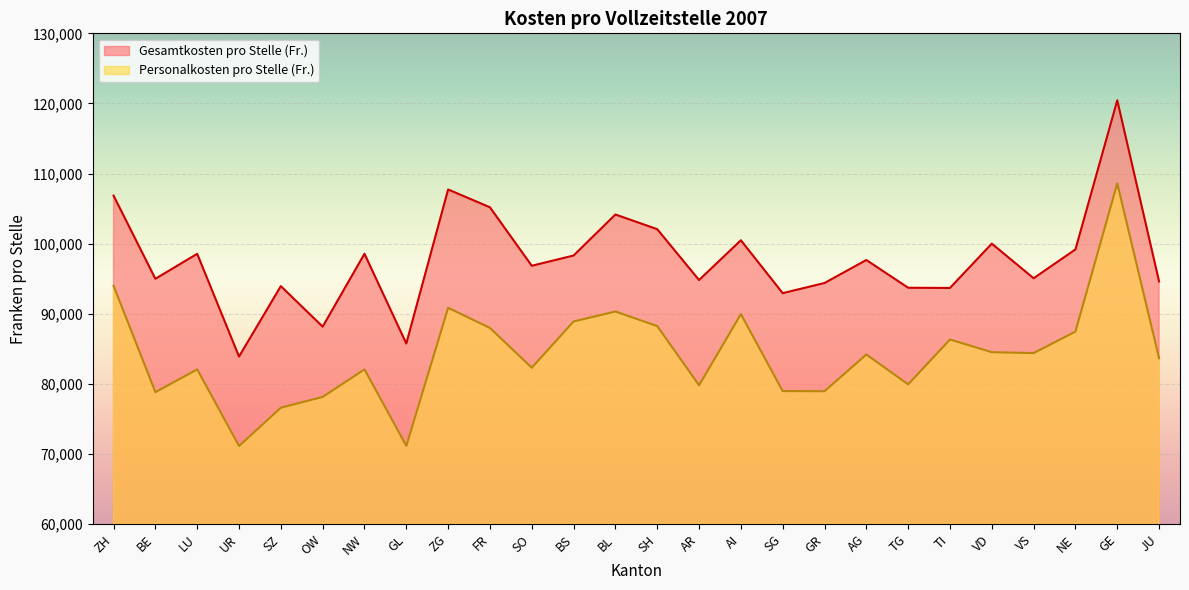

What are all the series names shown in the legend?

Gesamtkosten pro Stelle (Fr.), Personalkosten pro Stelle (Fr.)